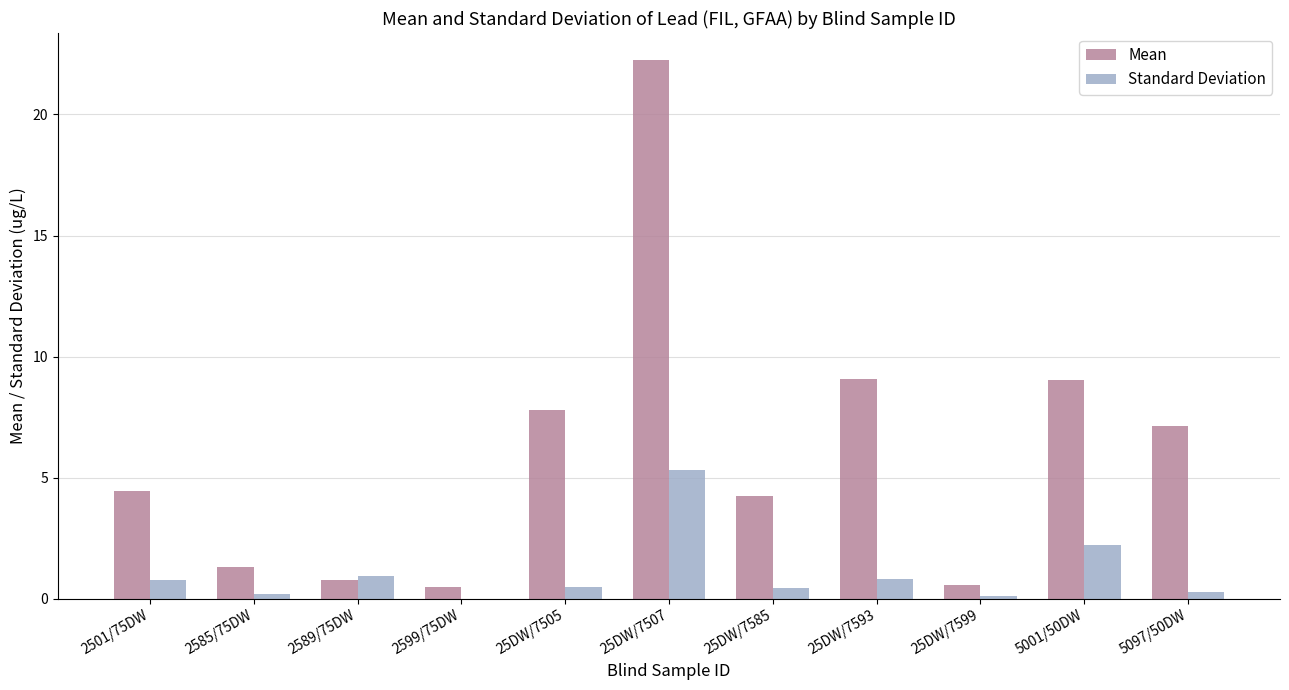

At which label is Standard Deviation closest to 2?

5001/50DW